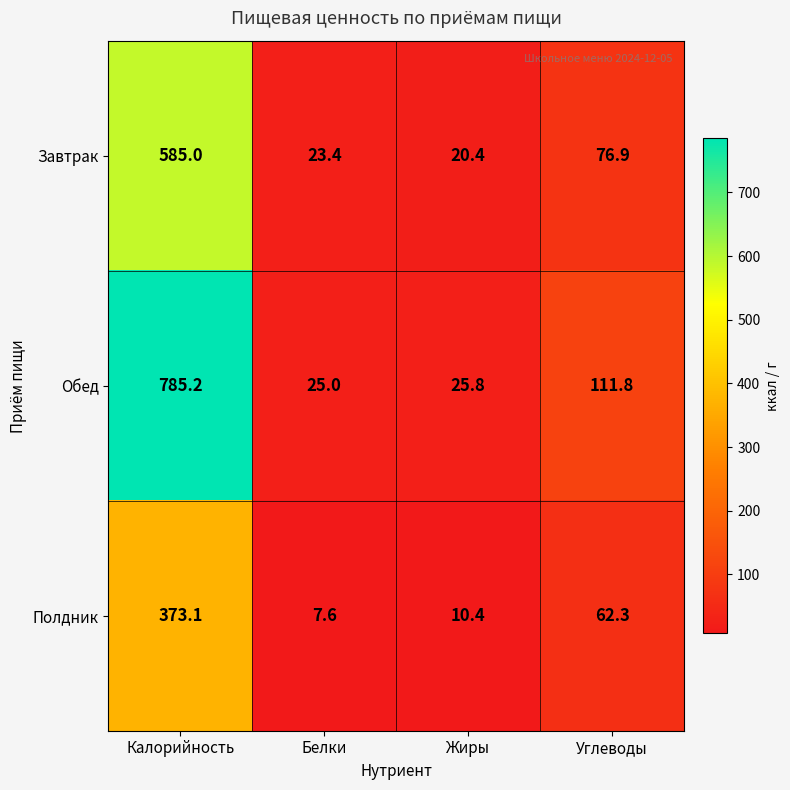

True or false: Полдник has a value of 139.5 at Калорийность.

False